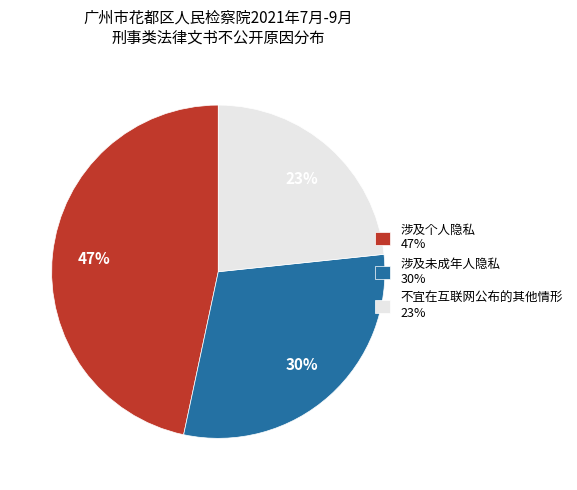

What is the largest slice in the pie chart?

涉及个人隐私